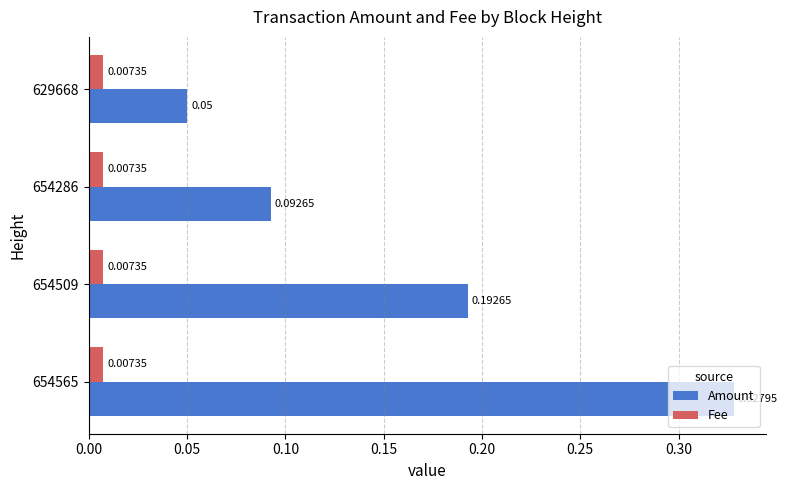

At 654565, list the series in order from largest to smallest.

Amount, Fee